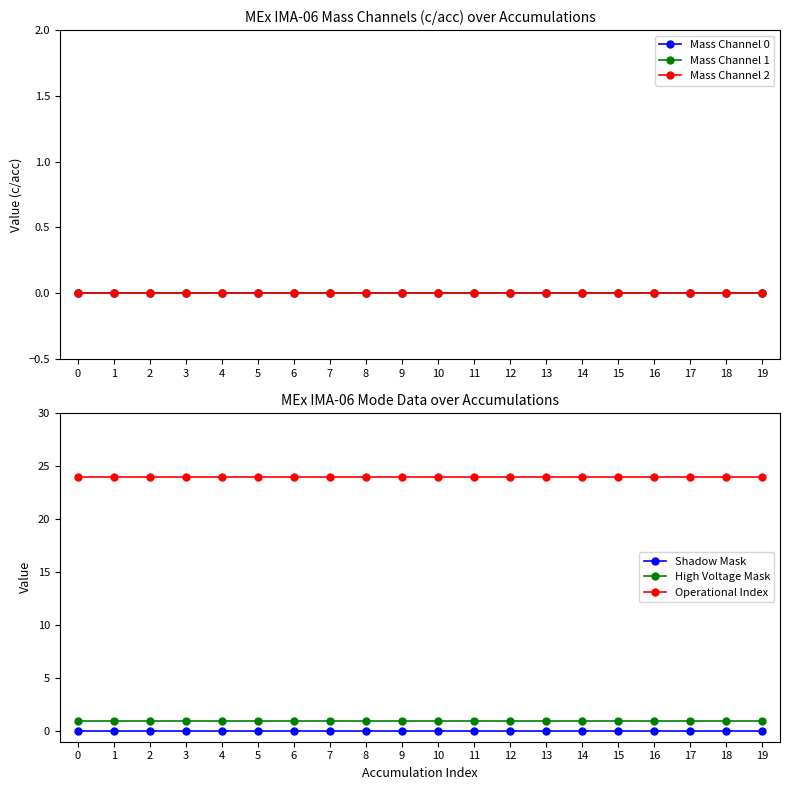

Count the number of categories in the chart.

20